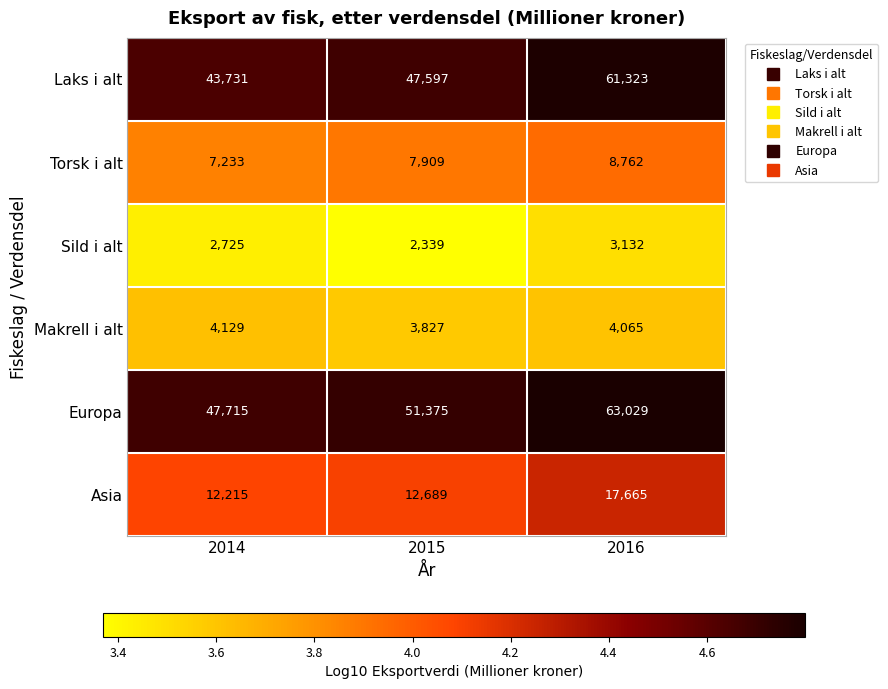

How many categories are shown in the chart?

3